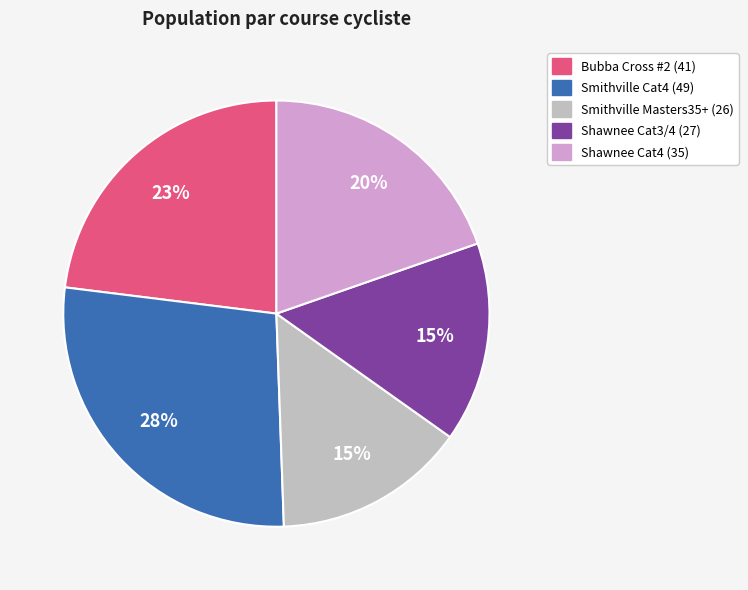

To the nearest percent, what is the difference between the largest and smallest slice percentages?

13%